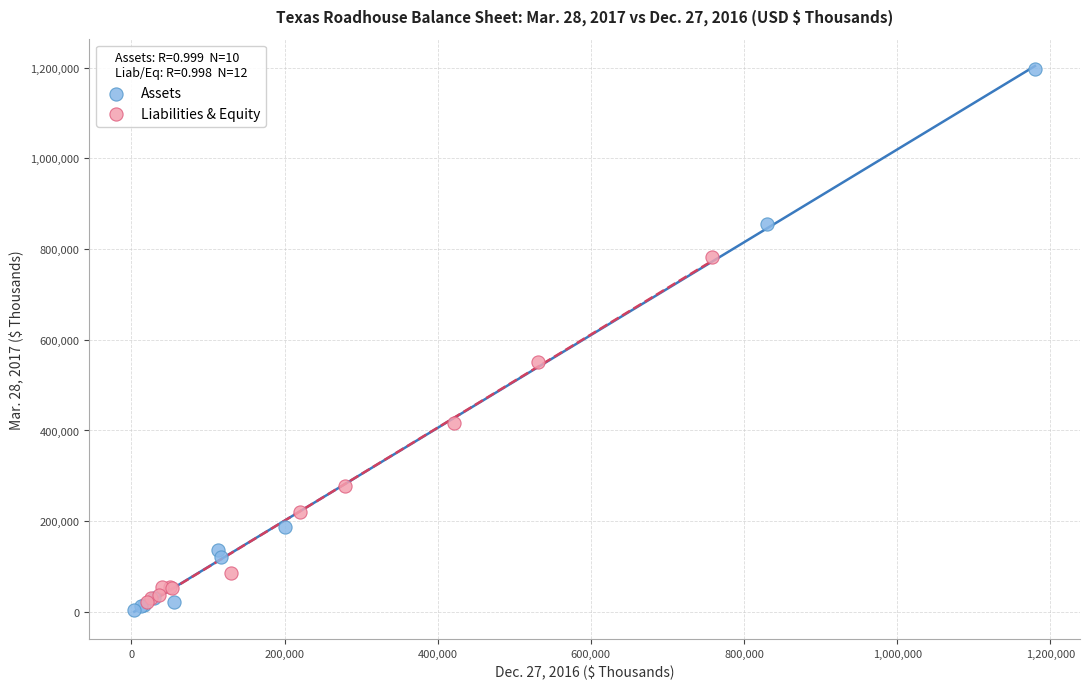

Which series contains the highest Y value?

Assets